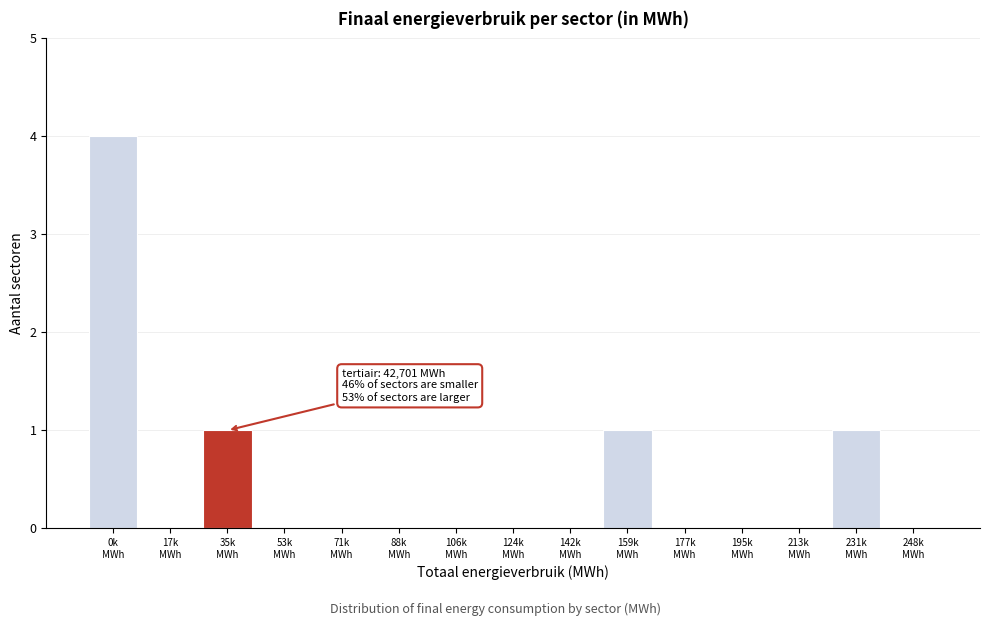

What is the maximum value shown in the chart?

4